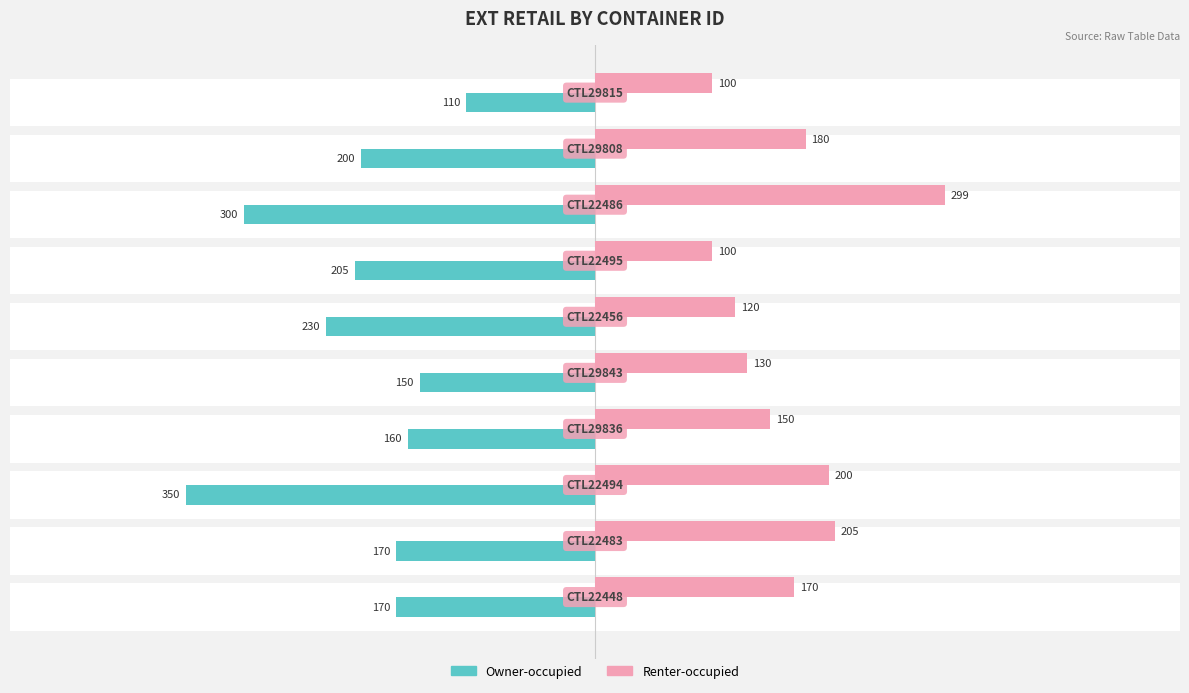

How many values in the Owner-occupied series are below -169?

7